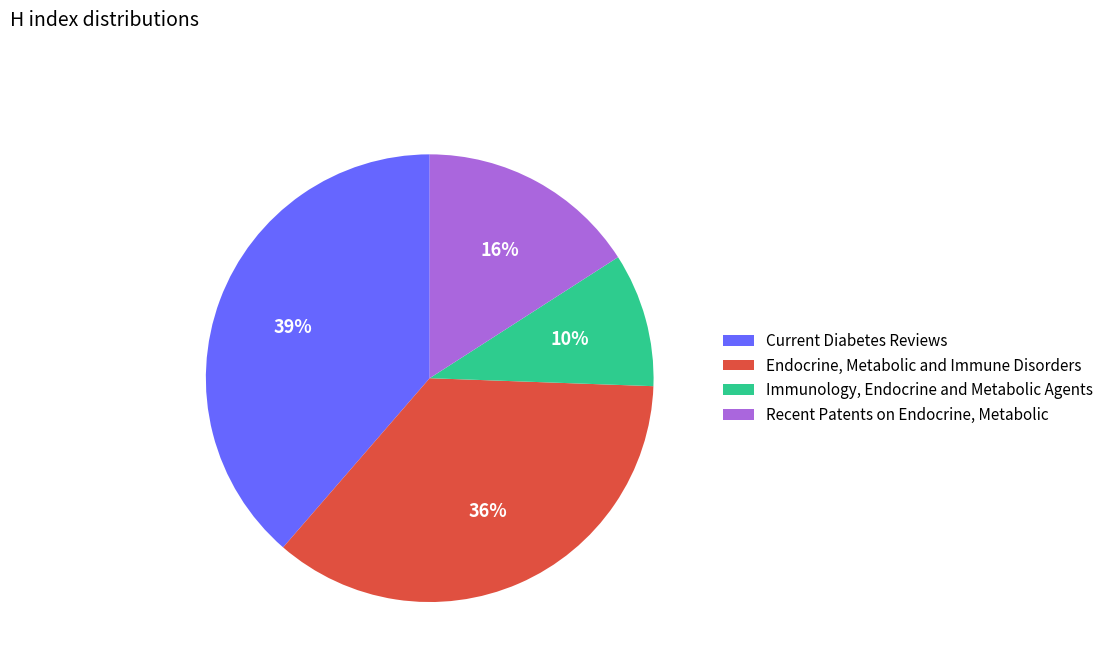

Do Current Diabetes Reviews and Recent Patents on Endocrine, Metabolic together represent more than half of the pie?

Yes